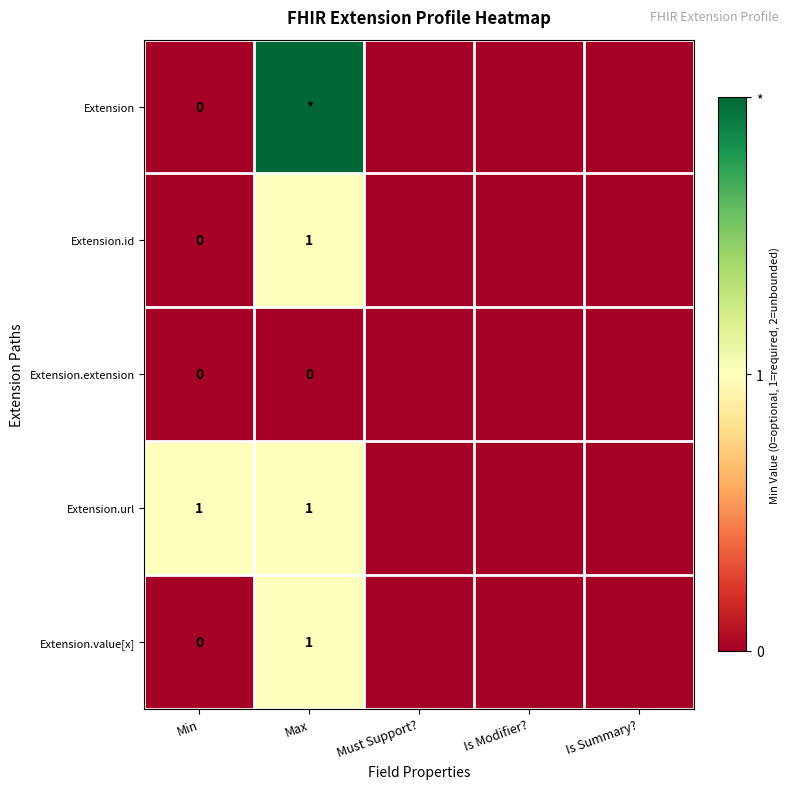

The value of Extension.id at Max is 0. True or false?

False